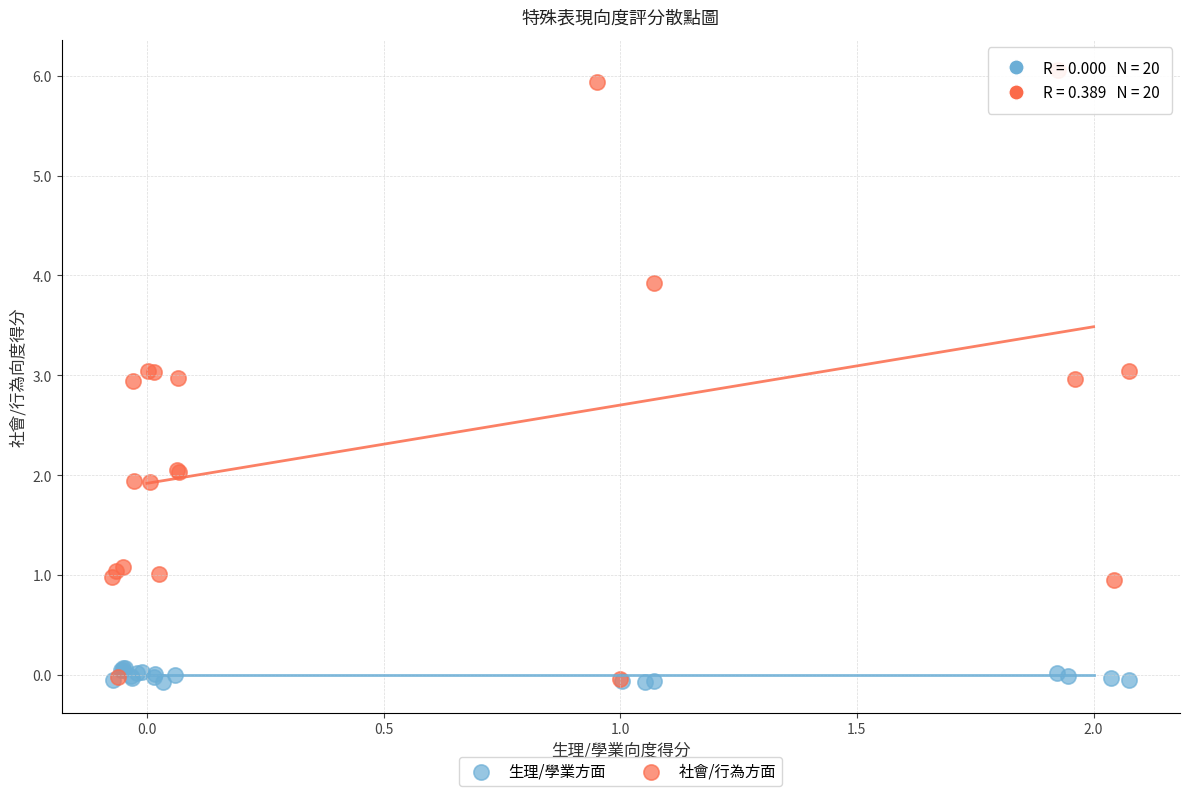

Which series has the widest spread of Y values?

社會/行為方面